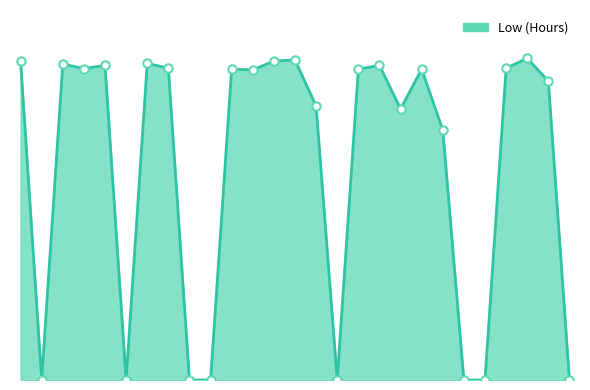

What is the difference between the second highest and second lowest values?

9.4